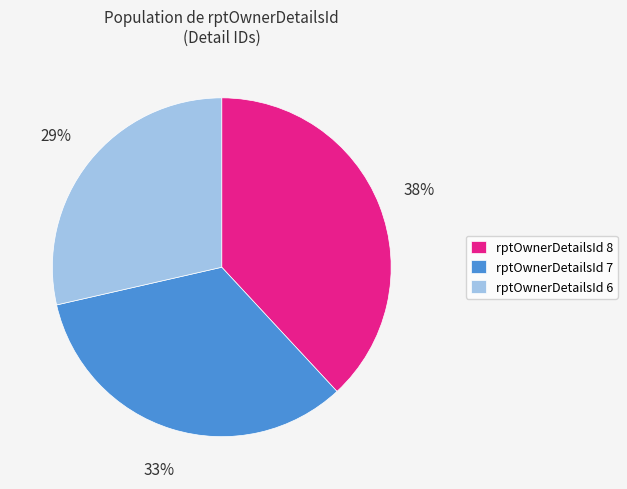

Is there a majority slice in this chart?

No